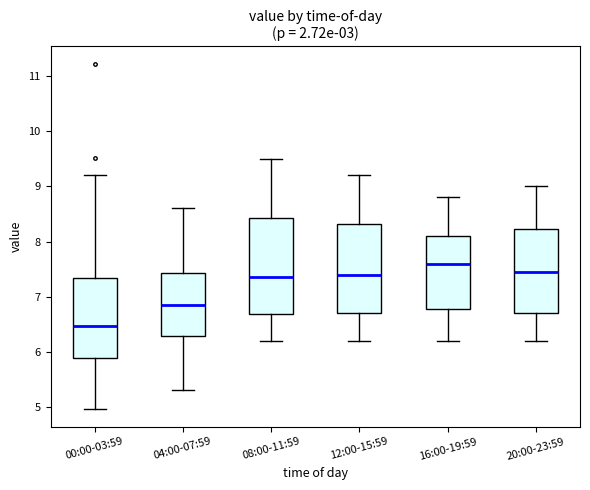

Which box has the highest median line?

16:00-19:59